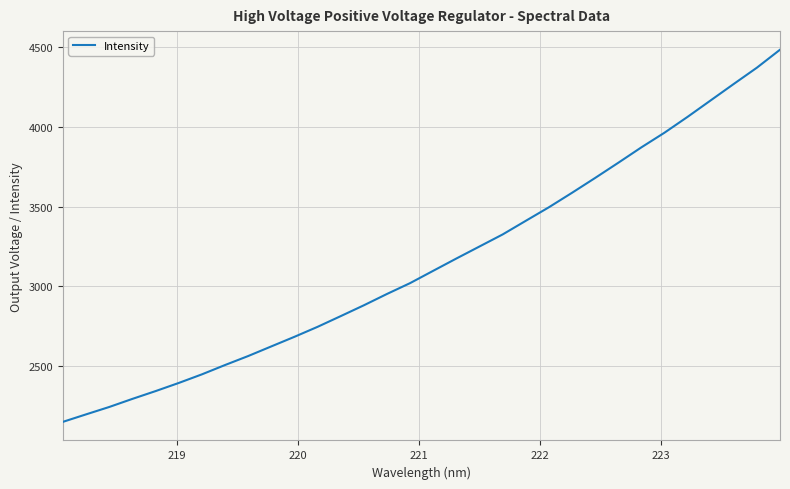

True or false: the data has more than 0 interior local peaks.

False